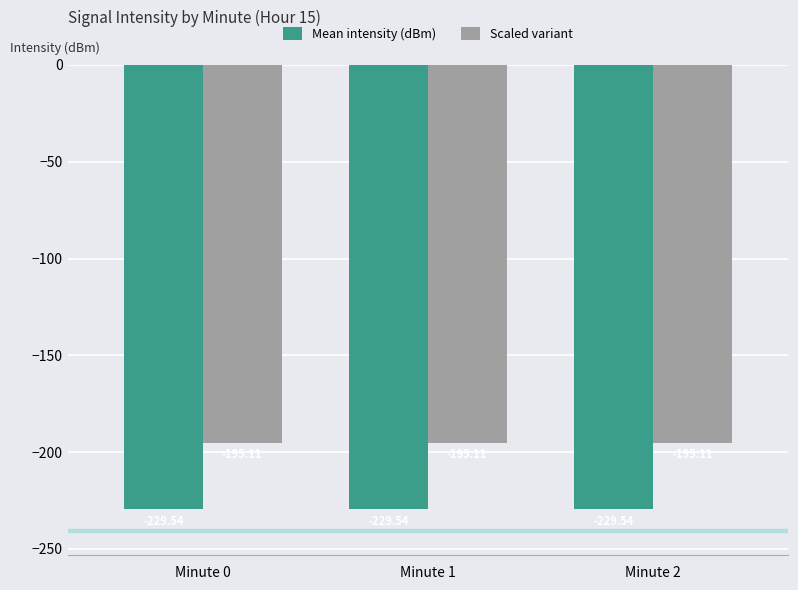

Is the value of Scaled variant at Minute 1 greater than the value of Mean intensity (dBm) at Minute 2?

Yes